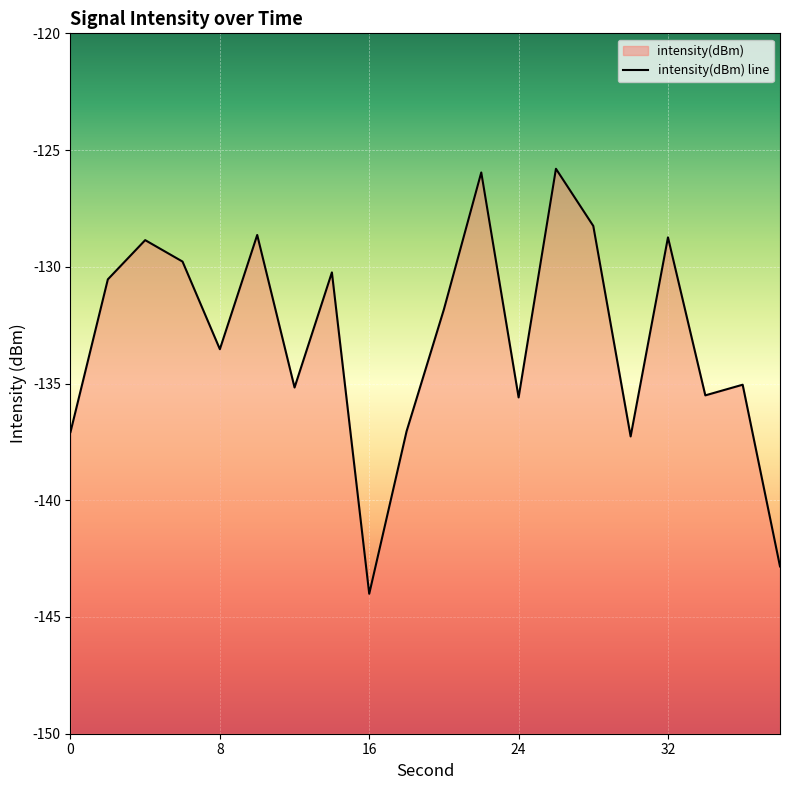

What is the difference between the maximum and minimum values?

18.2